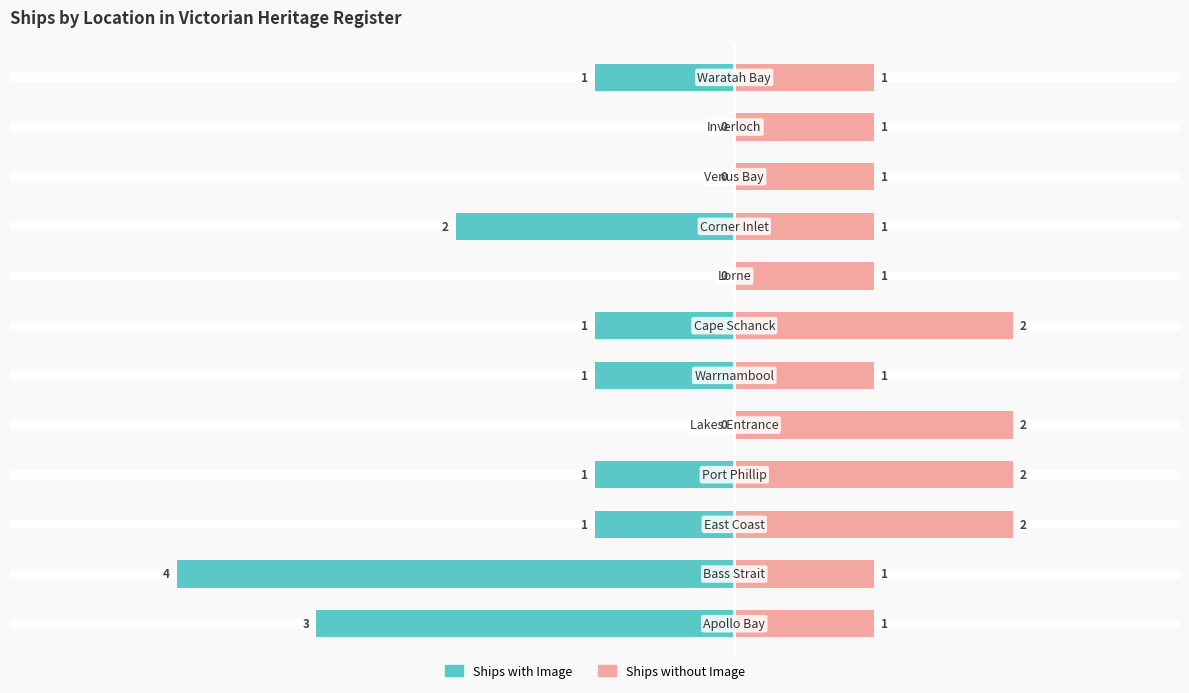

How many data points in Ships with Image are less than -1?

3